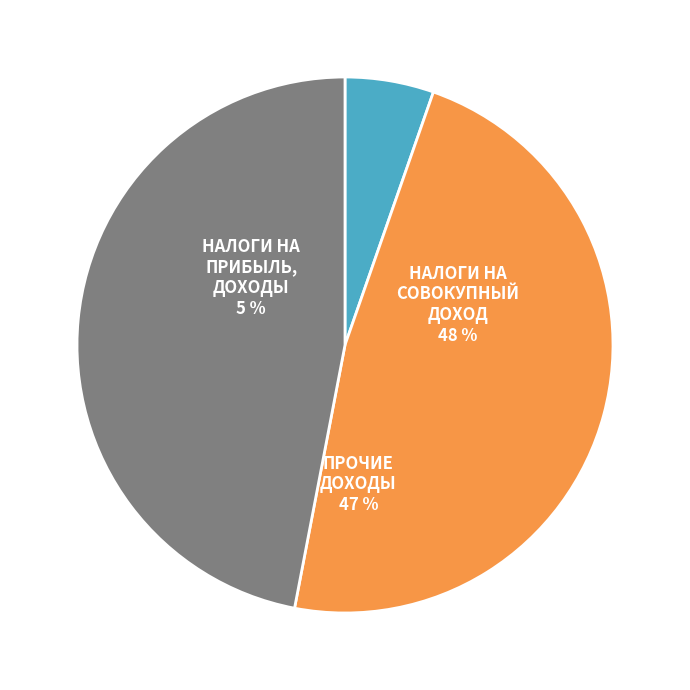

True or false: НАЛОГИ НА СОВОКУПНЫЙ ДОХОД accounts for 38% of the total.

False